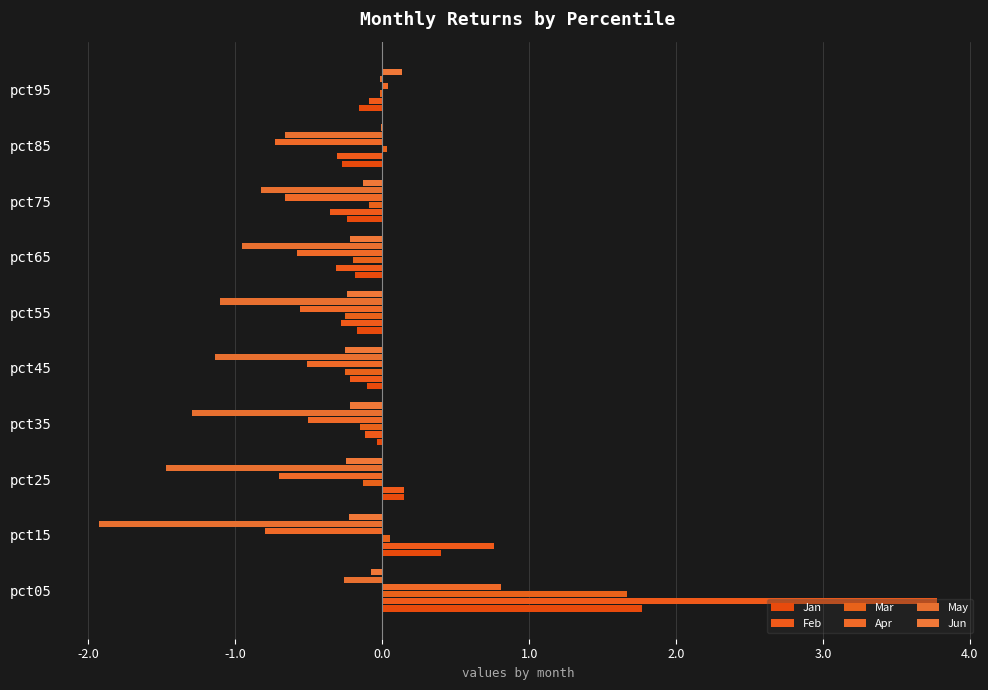

Which series has the widest spread of values?

Feb